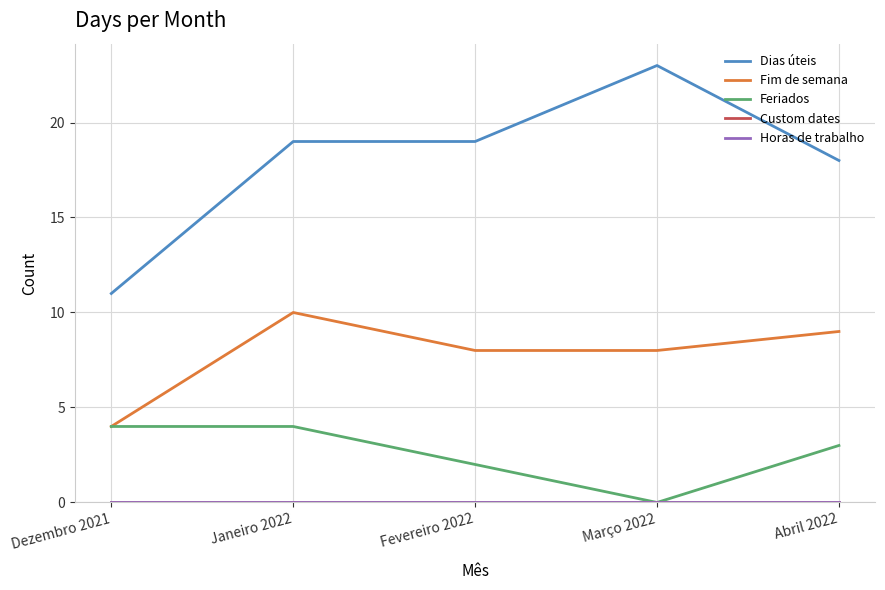

The Horas de trabalho series shows 0 at Abril 2022. True or false?

True